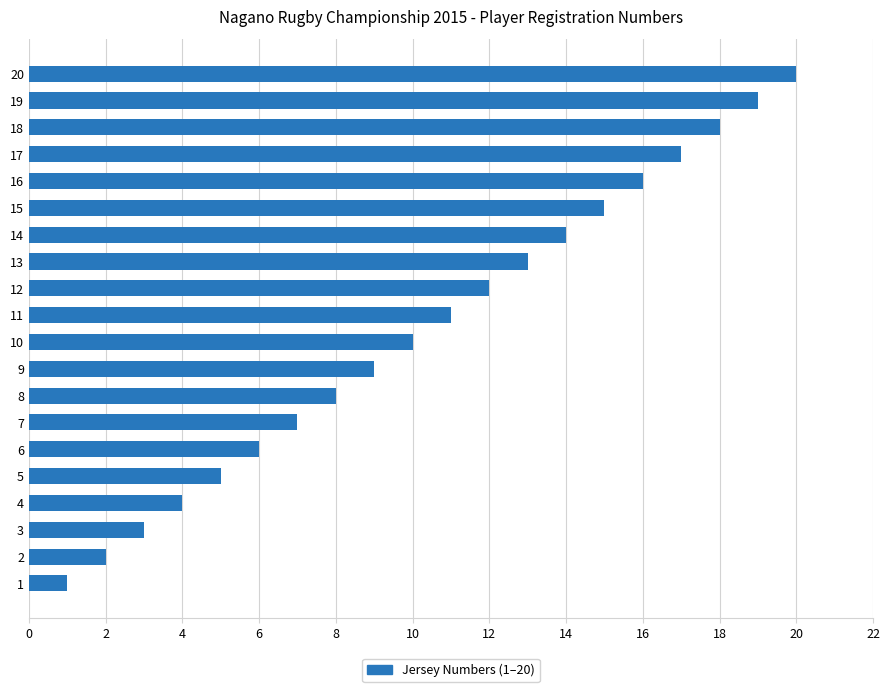

Approximately how many times larger is the value at 14 compared to 20?

0.7